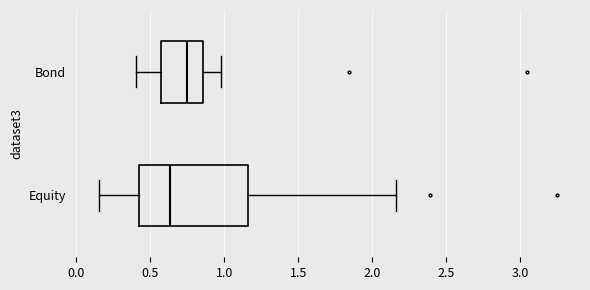

Comparing the boxes themselves (not the whiskers), which one is the widest?

Equity